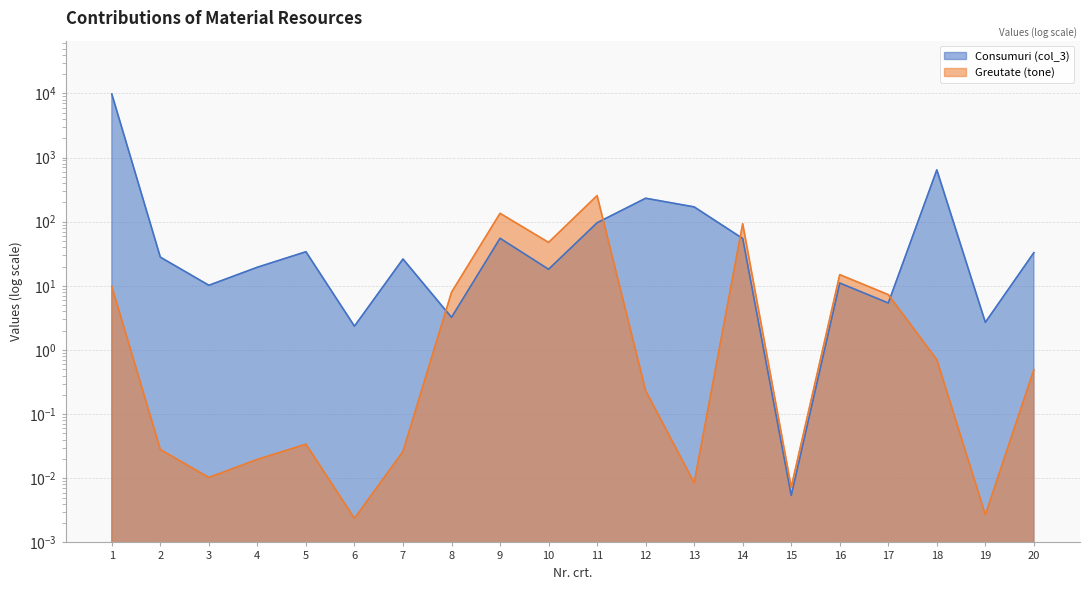

Where is the first local minimum for Greutate (tone)?

3